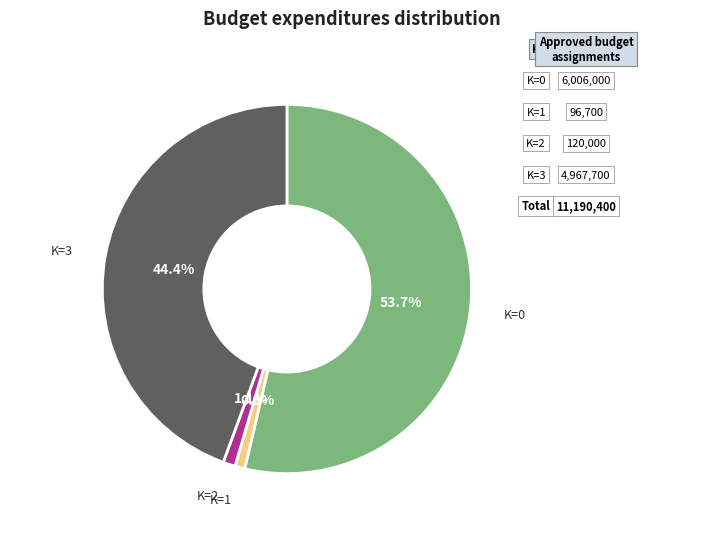

Approximately how many times larger is the value at K=1 compared to K=2?

0.8